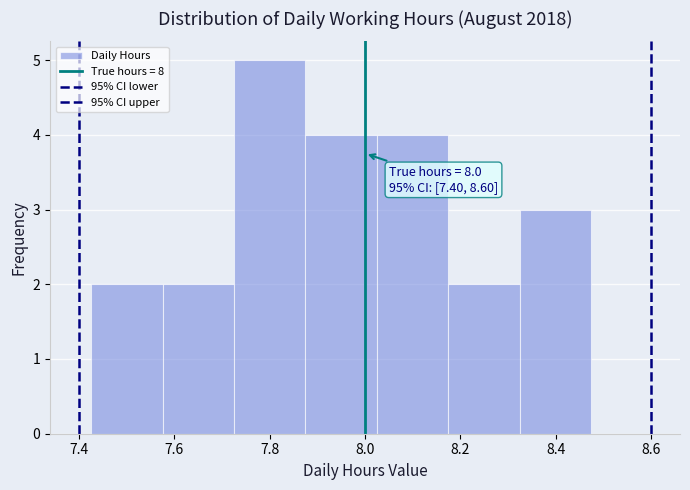

Over which range of the x-axis is the bar tallest?

7.72 to 7.88